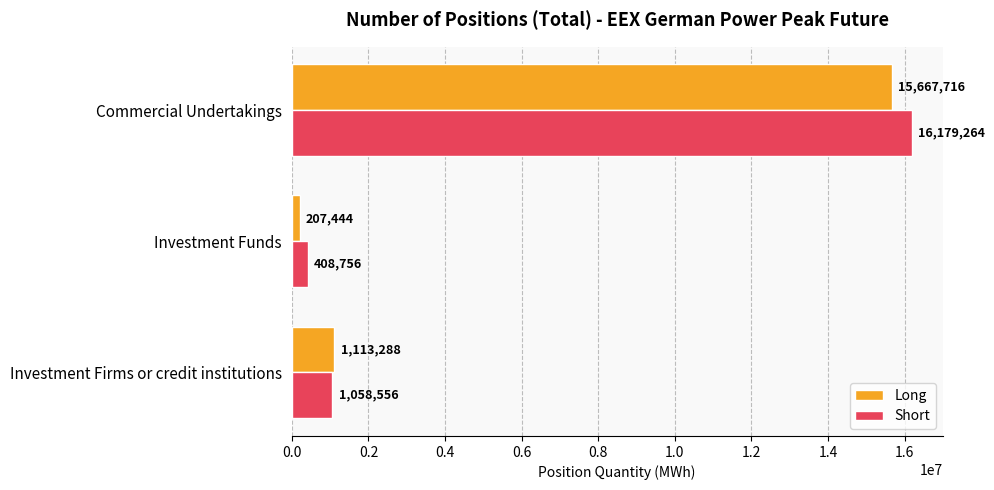

List the labels in order of Short value, smallest first.

Investment Funds, Investment Firms or credit institutions, Commercial Undertakings